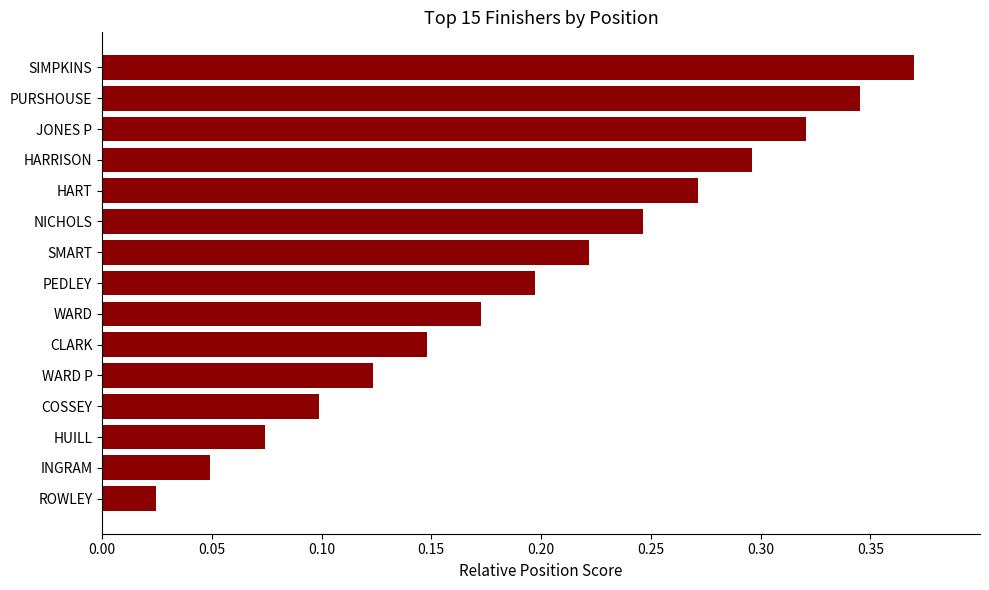

True or false: the data shows 0.1 at WARD P.

True